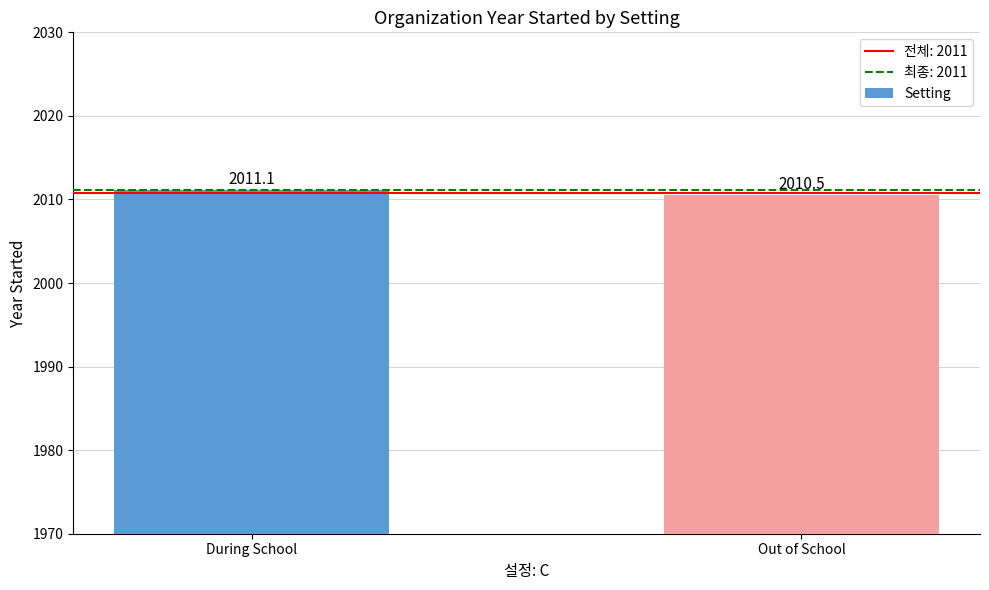

What value does the data have at Out of School?

2010.5